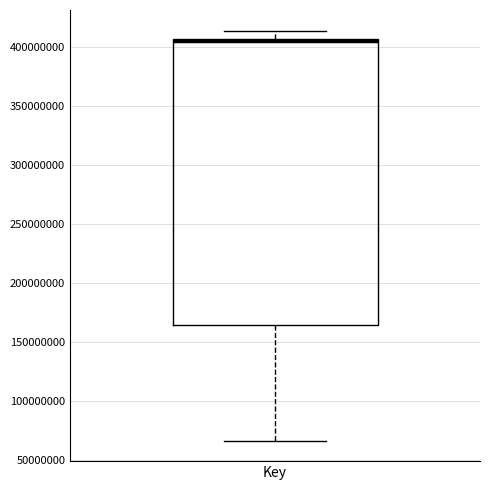

Read this box plot against the y-axis: the position of the median line, the range covered by the box, and the ends of both whiskers. The values are not printed on the chart, so give them approximately, as read against the axis.

median 405000000 (just below the box's upper edge), box 165000000 to 405000000, whiskers 65000000 to 415000000